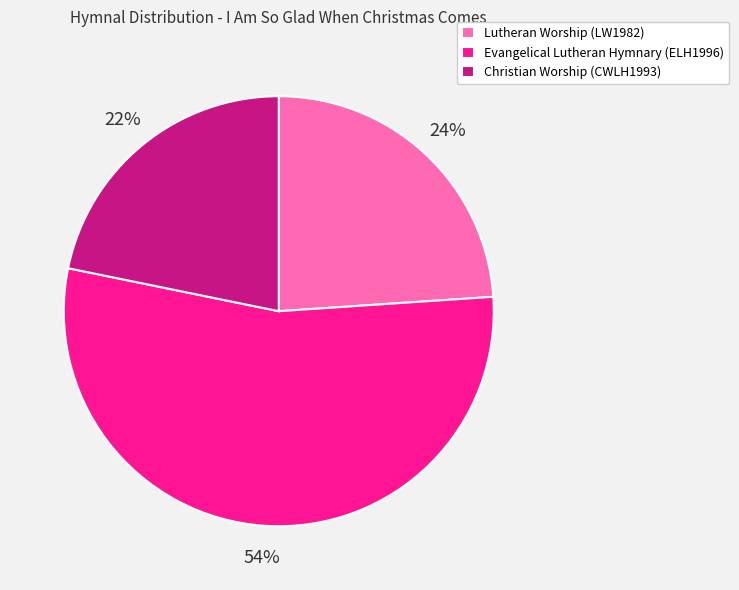

Rank the categories by value from highest to lowest.

Evangelical Lutheran Hymnary (ELH1996), Lutheran Worship (LW1982), Christian Worship (CWLH1993)